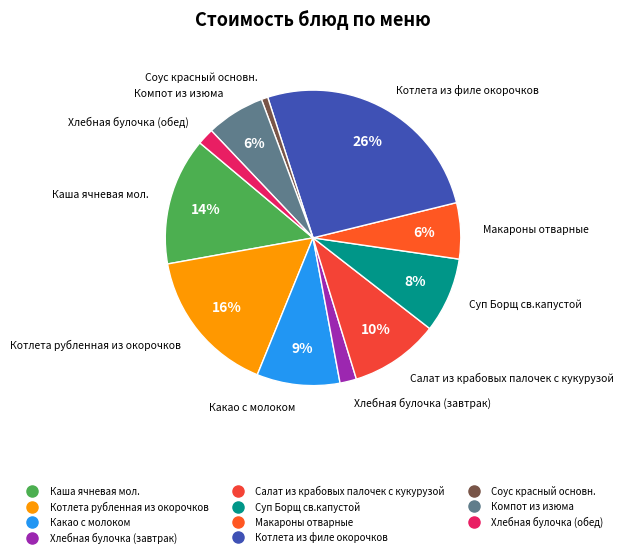

Count the number of slices in the pie.

11